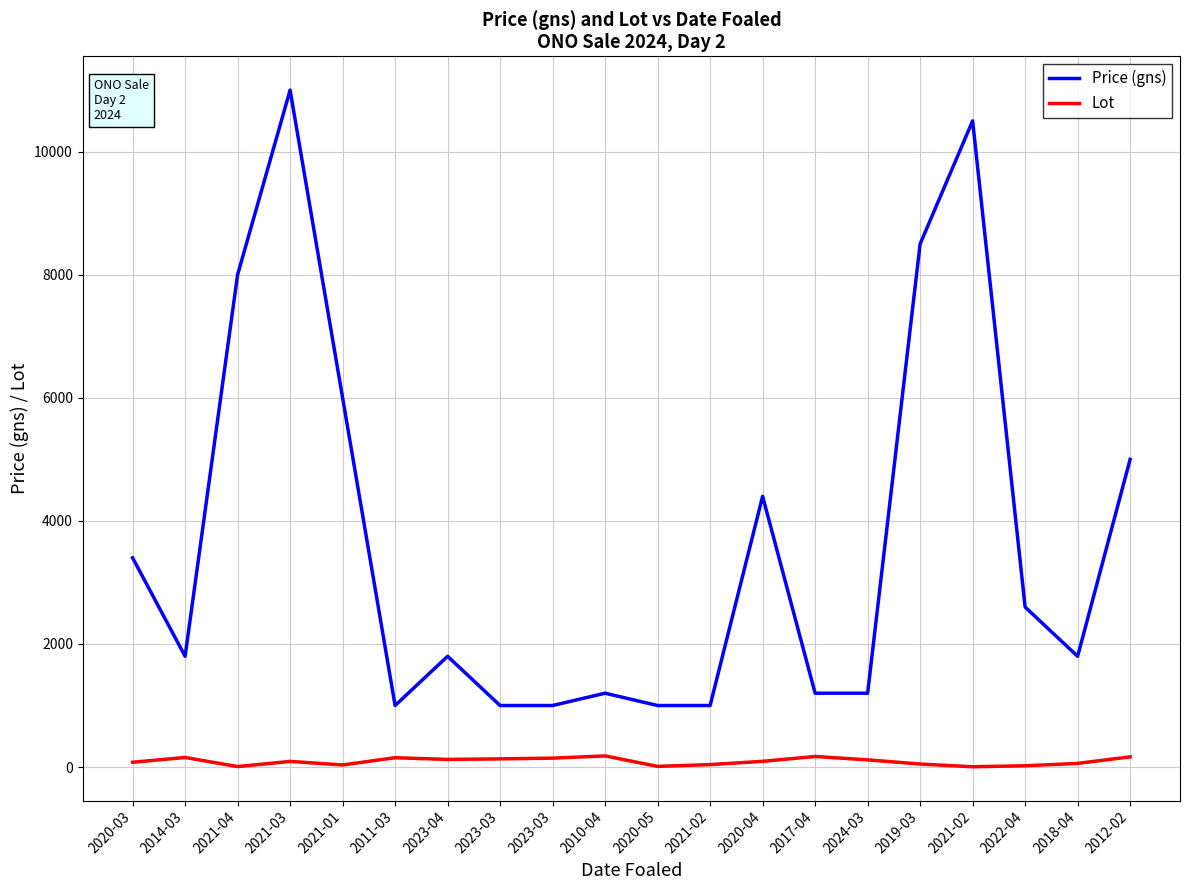

True or false: Lot has a value of 40 at 2021-02.

True